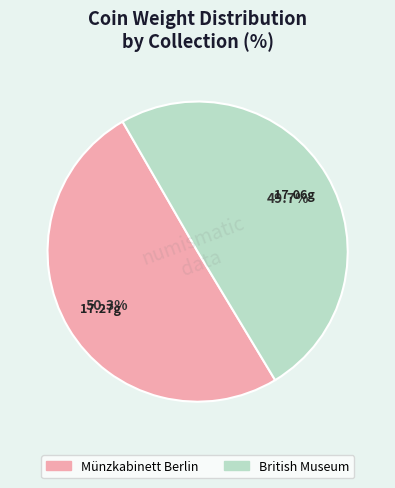

How many segments does this pie chart have?

2